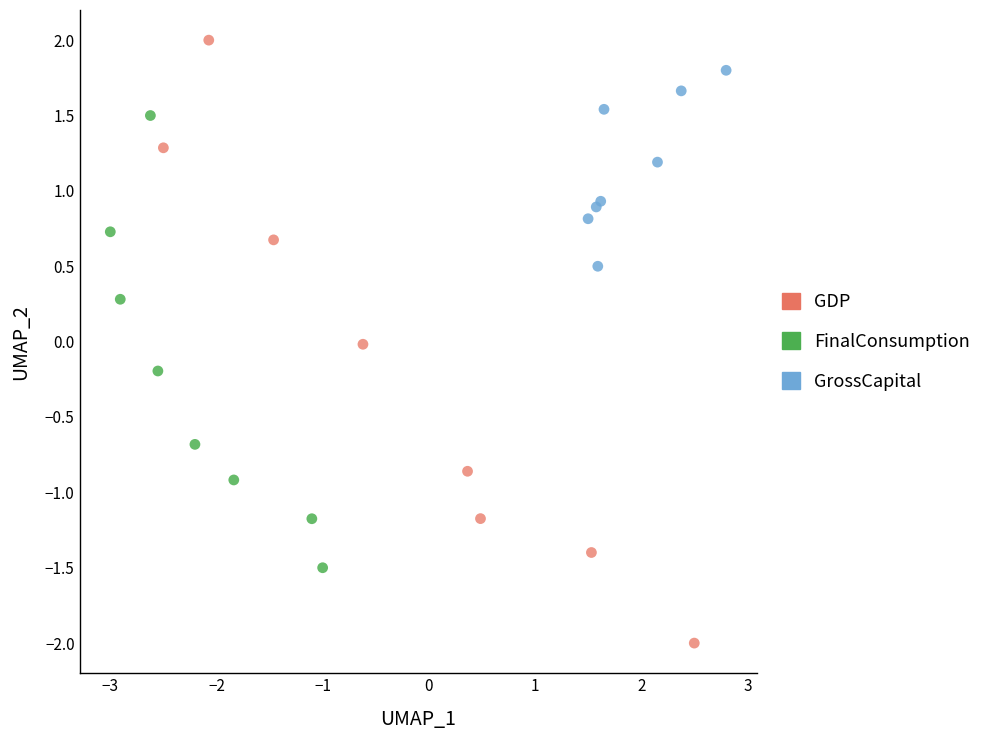

What are all the series names shown in the legend?

GDP, FinalConsumption, GrossCapital